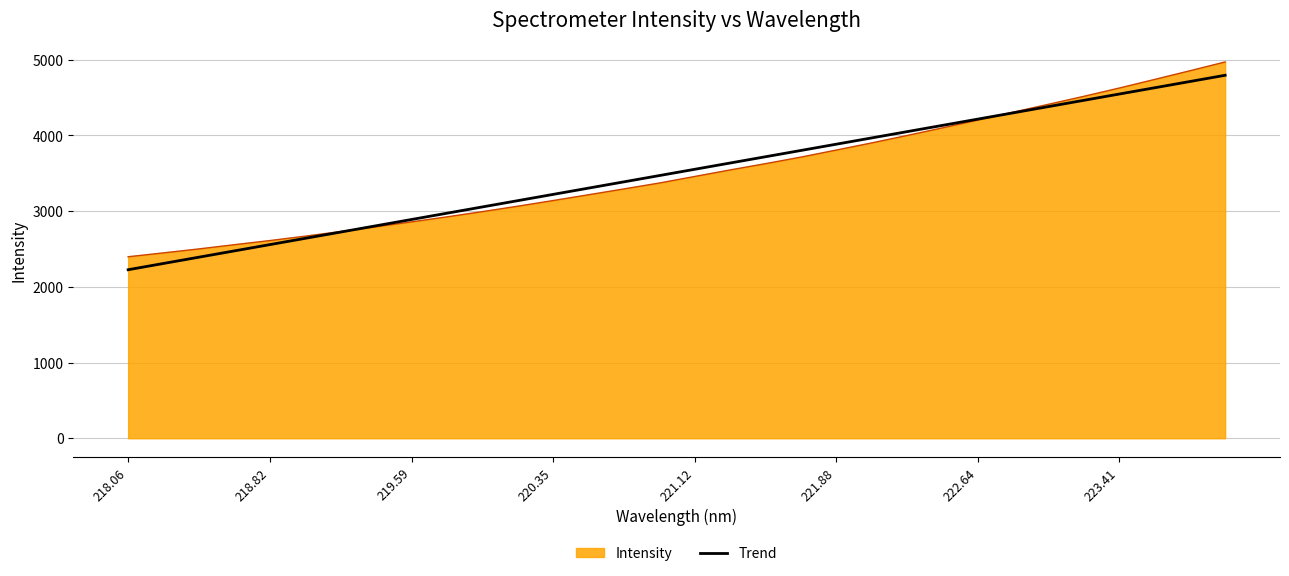

Which series has the largest range (max minus min)?

Intensity